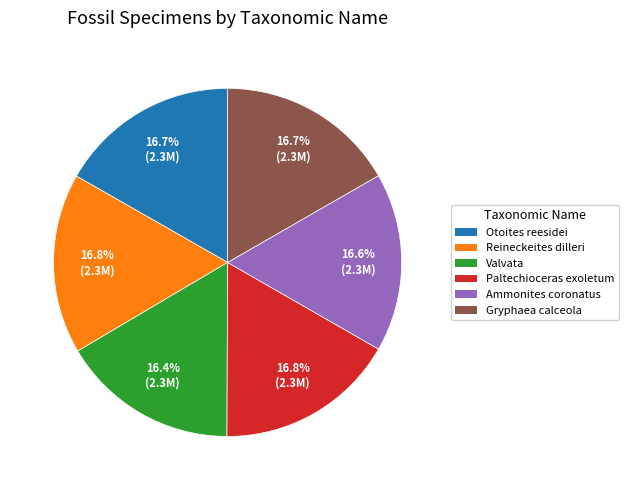

What is the ratio of the value at Reineckeites dilleri to the value at Gryphaea calceola?

1.0